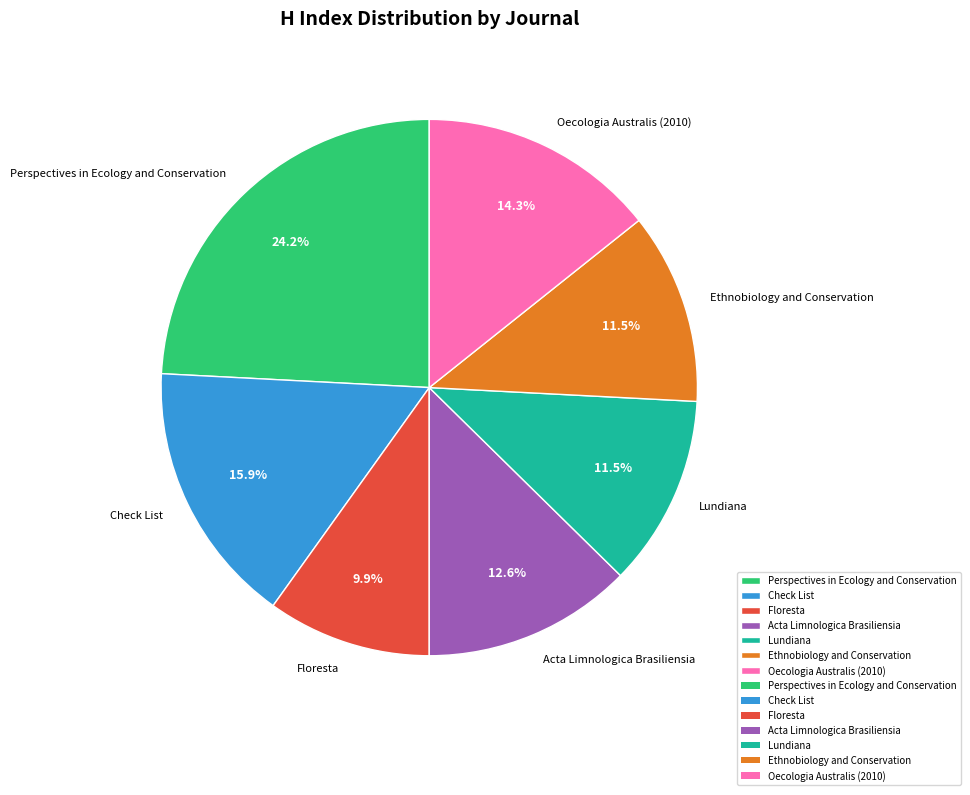

How many segments does this pie chart have?

7